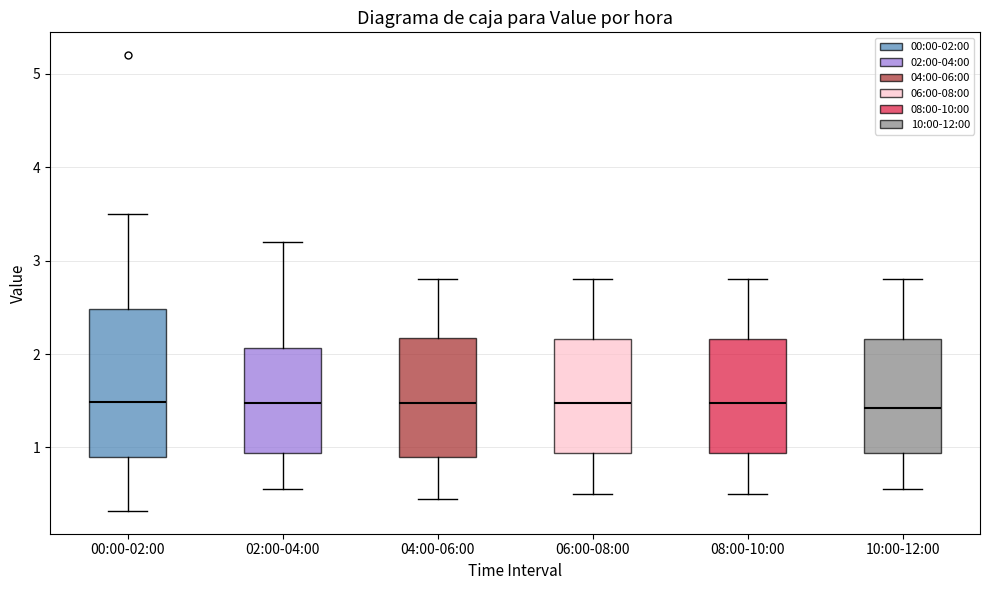

Reading left to right, transcribe this box plot: for each box, give where its median line is, the range the box spans, and where its two whiskers end, as read against the y-axis. The values are not printed on the chart, so give them approximately, as read against the axis.

00:00-02:00: median 1.5, box 0.9 to 2.5, whiskers 0.3 to 3.5
02:00-04:00: median 1.5, box 0.9 to 2.1, whiskers 0.6 to 3.2
04:00-06:00: median 1.5, box 0.9 to 2.2, whiskers 0.5 to 2.8
06:00-08:00: median 1.5, box 0.9 to 2.2, whiskers 0.5 to 2.8
08:00-10:00: median 1.5, box 0.9 to 2.2, whiskers 0.5 to 2.8
10:00-12:00: median 1.4, box 0.9 to 2.2, whiskers 0.6 to 2.8